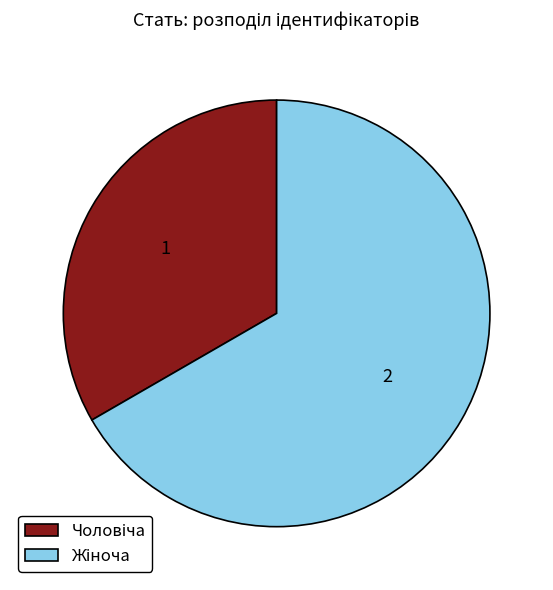

Is there a majority slice in this chart?

Yes